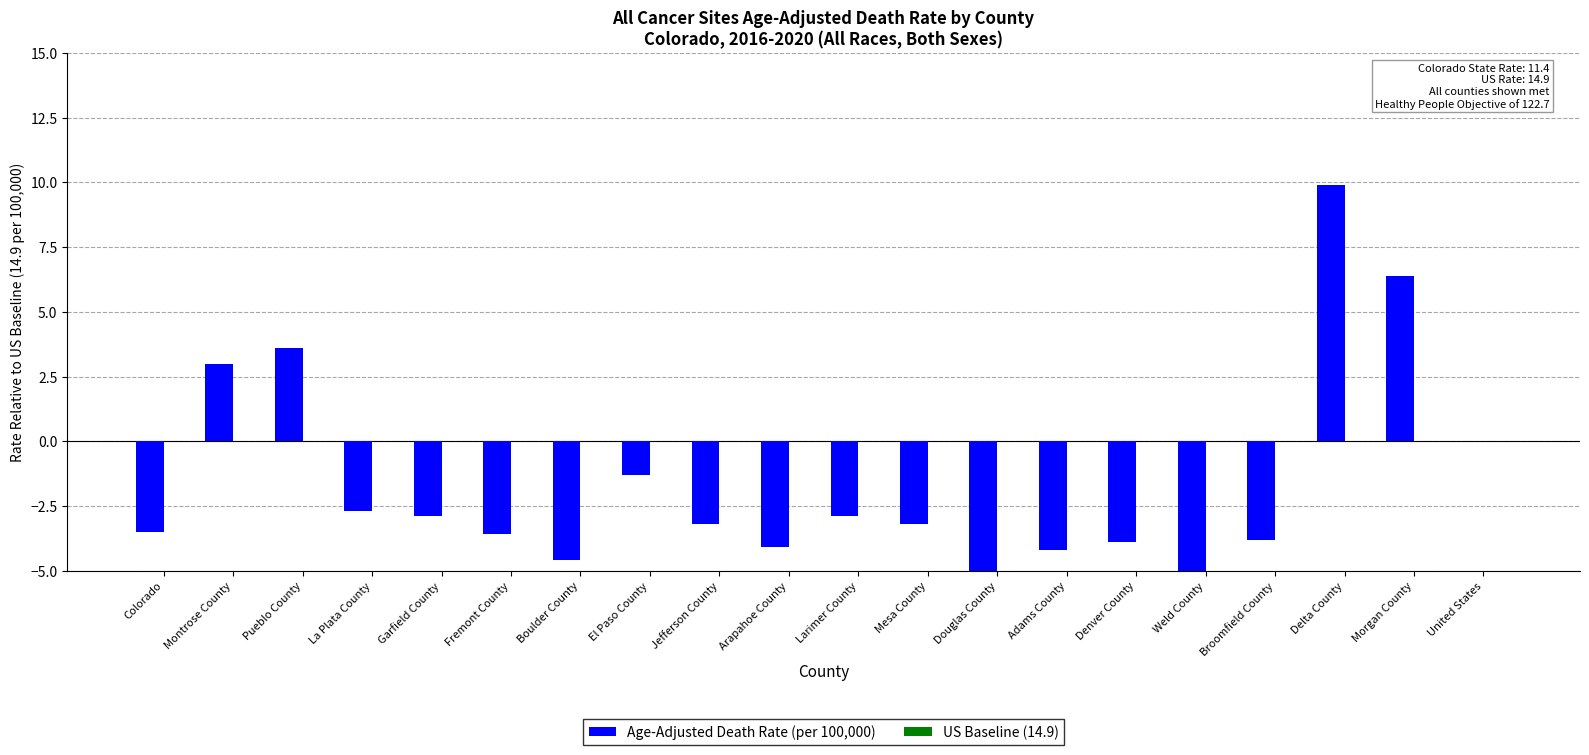

The value of US Baseline (14.9) at Boulder County is 0.0. True or false?

True